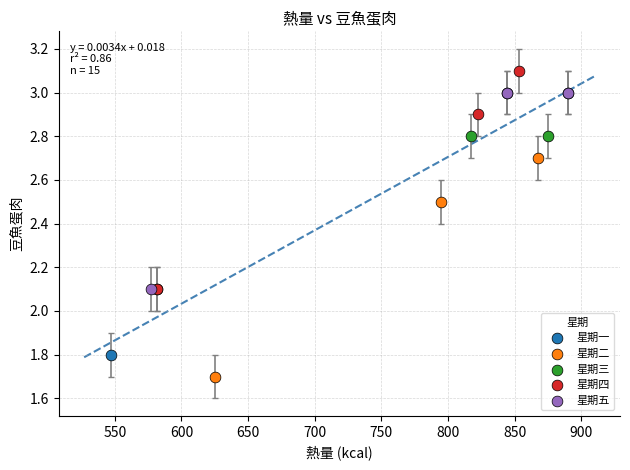

What are all the series names shown in the legend?

星期一, 星期二, 星期三, 星期四, 星期五